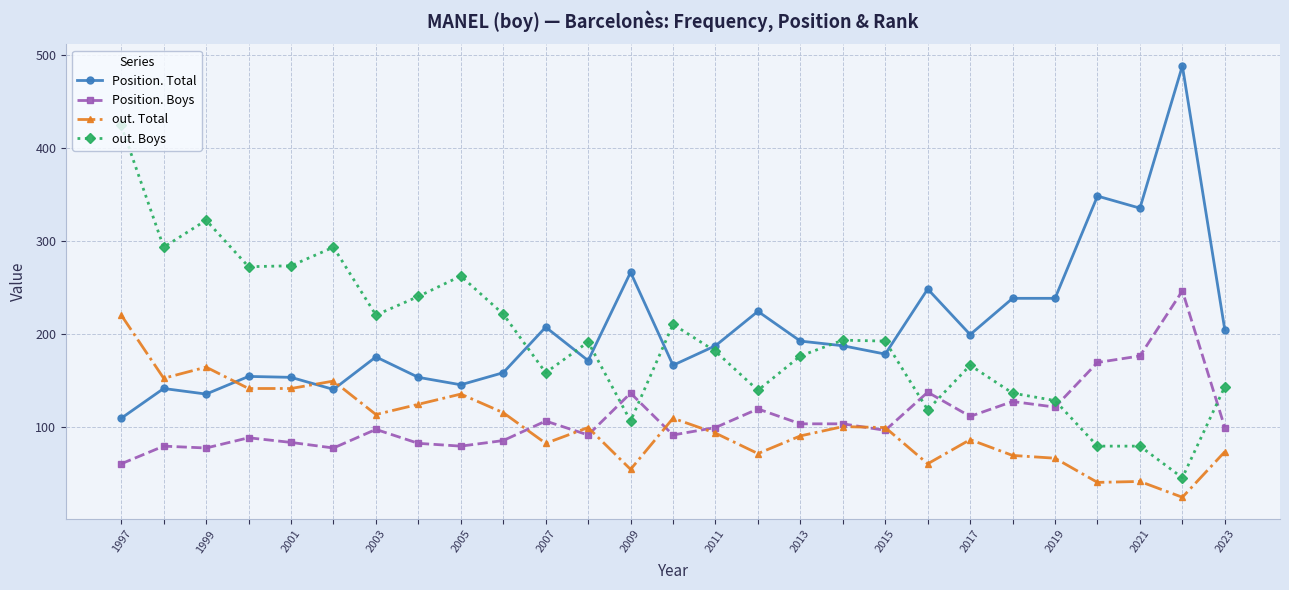

List the series in order of their peak value, lowest first.

out. Total, Position. Boys, out. Boys, Position. Total